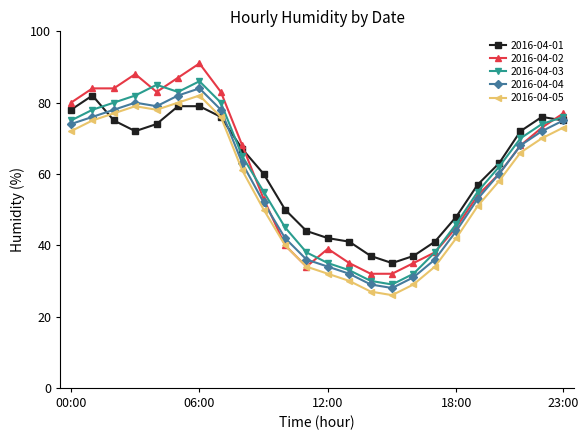

What is the value of the 2016-04-02 point at the 10th from the left?

53